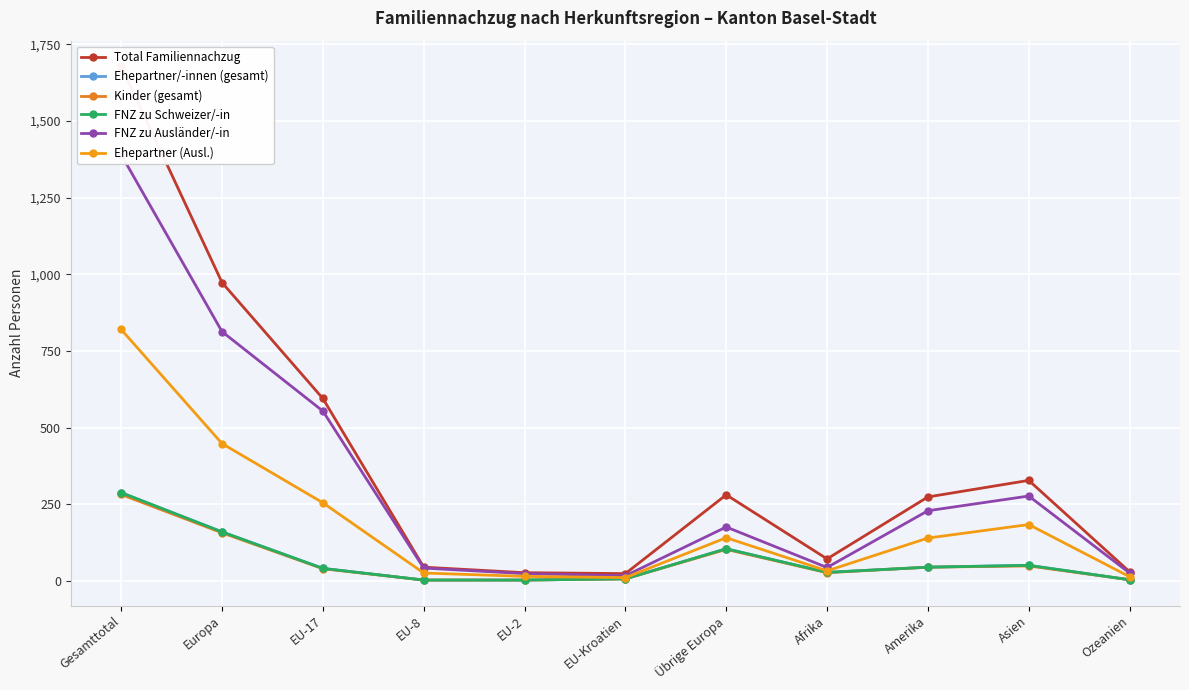

Where does the FNZ zu Ausländer/-in series first go above 176?

Gesamttotal